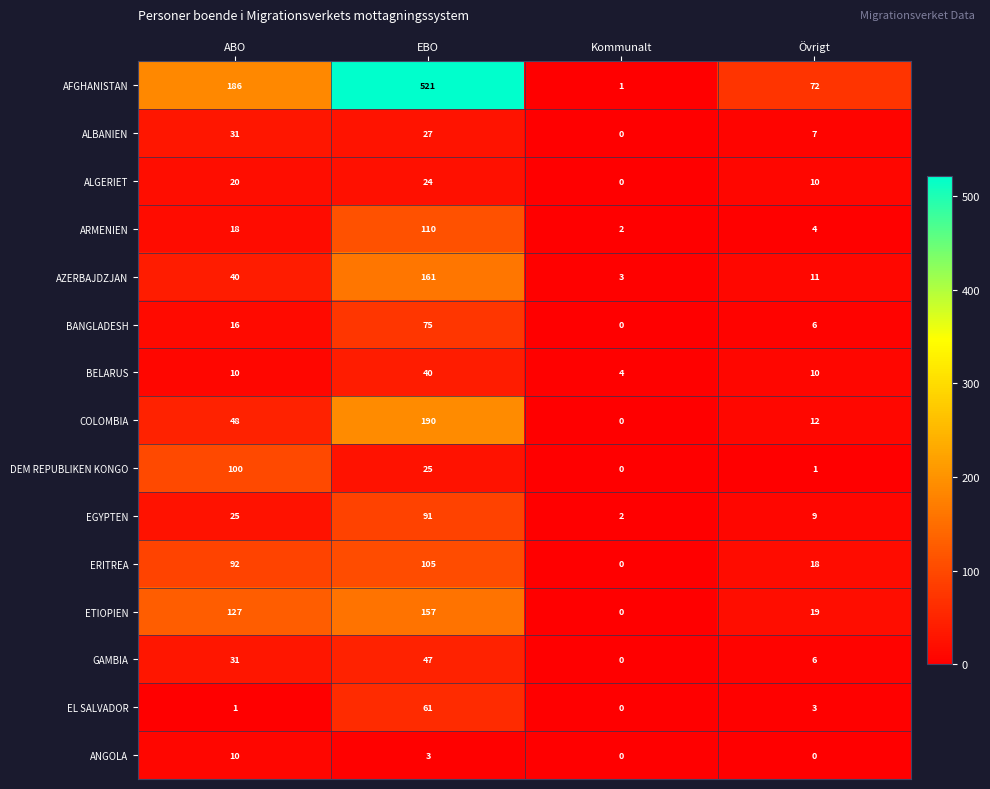

What is the difference between the maximum and minimum values in the DEM REPUBLIKEN KONGO series?

100